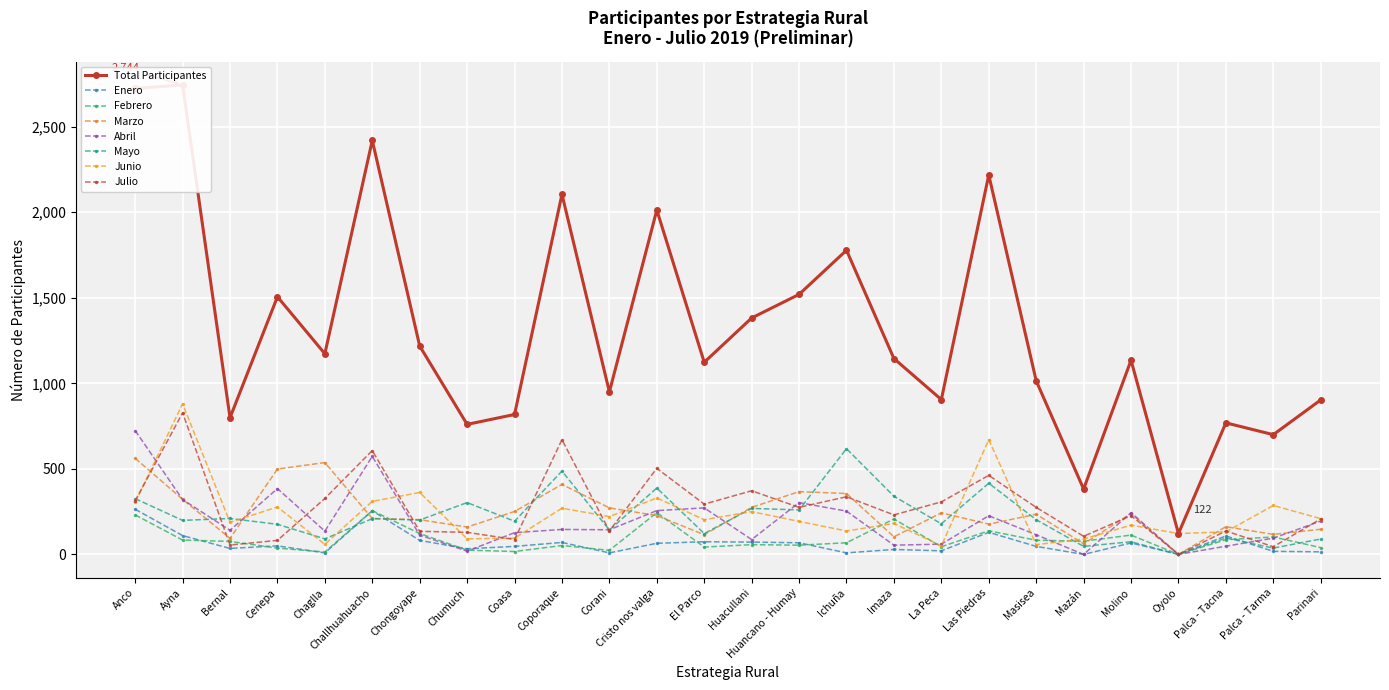

The chart shows a value of 1173 at Chaglla. True or false?

True